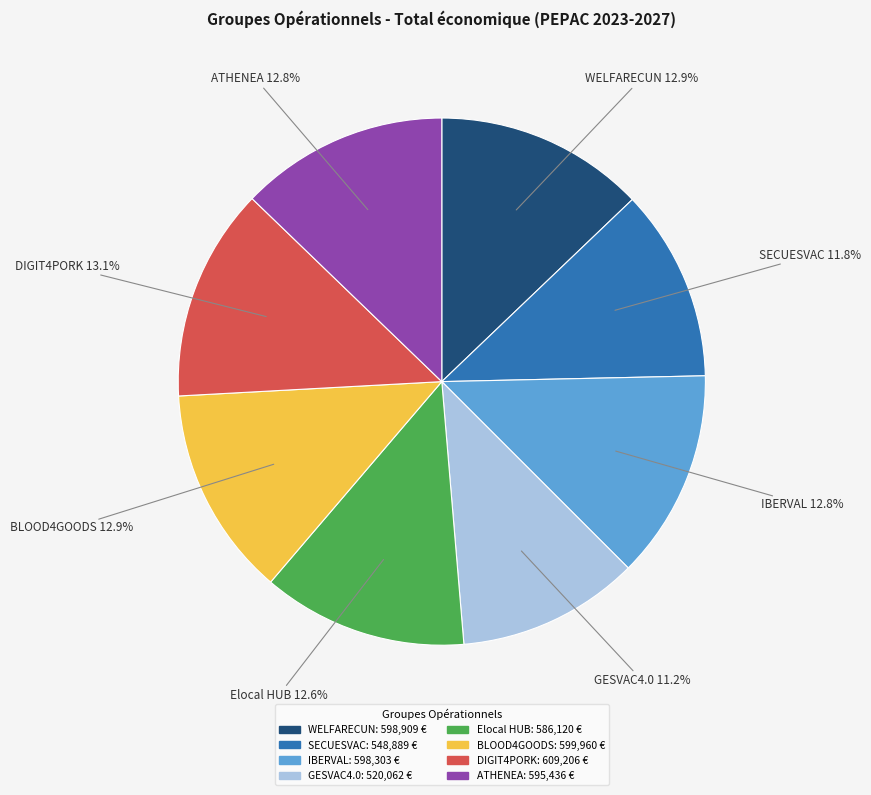

What portion of the pie excludes GESVAC4.0?

88.8%